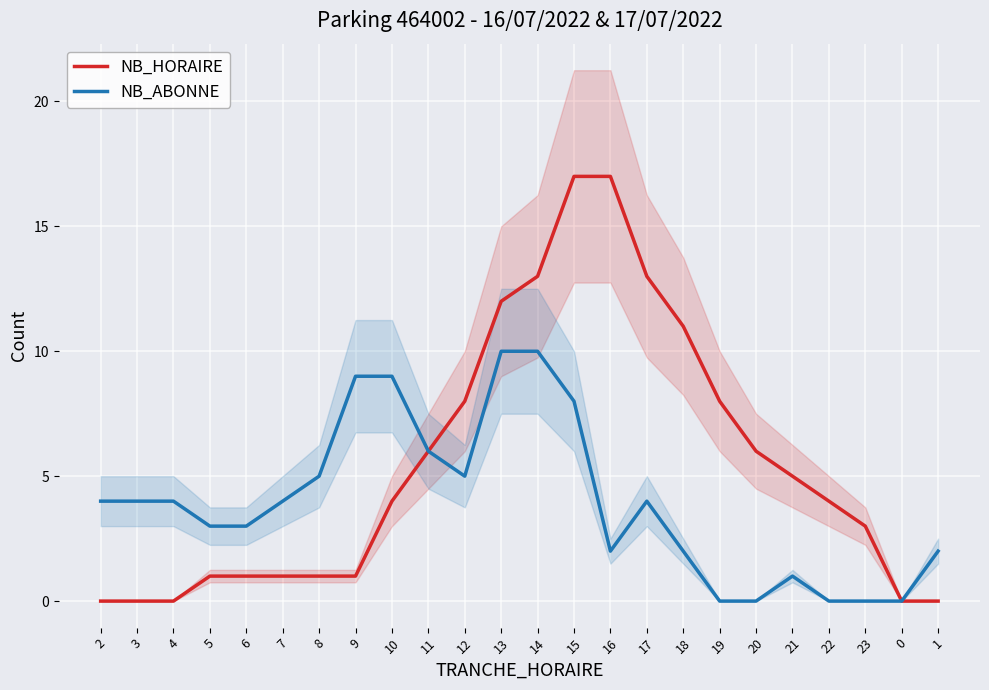

The value of NB_ABONNE at 0 is -7. True or false?

False